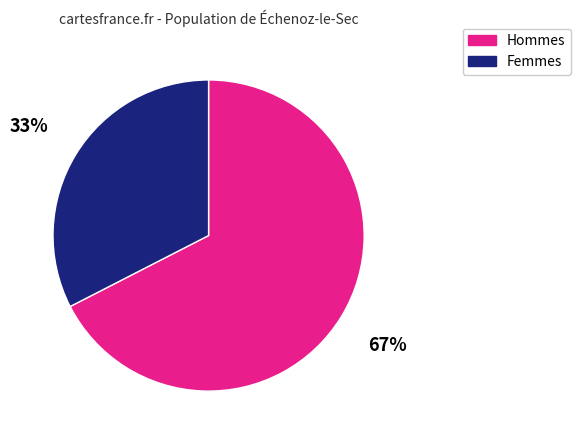

Is there any slice that represents more than half of the pie?

Yes